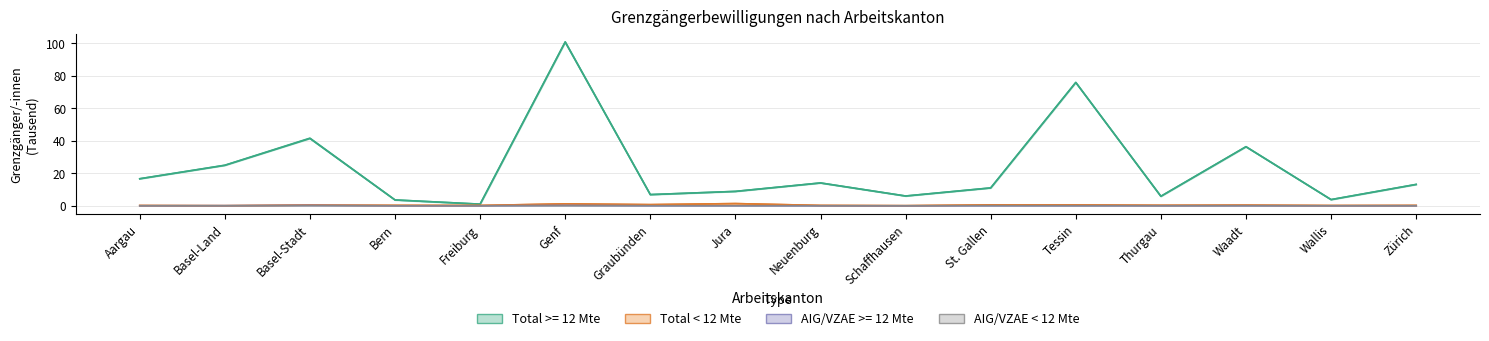

What is the label of the 7th point from the right?

Schaffhausen